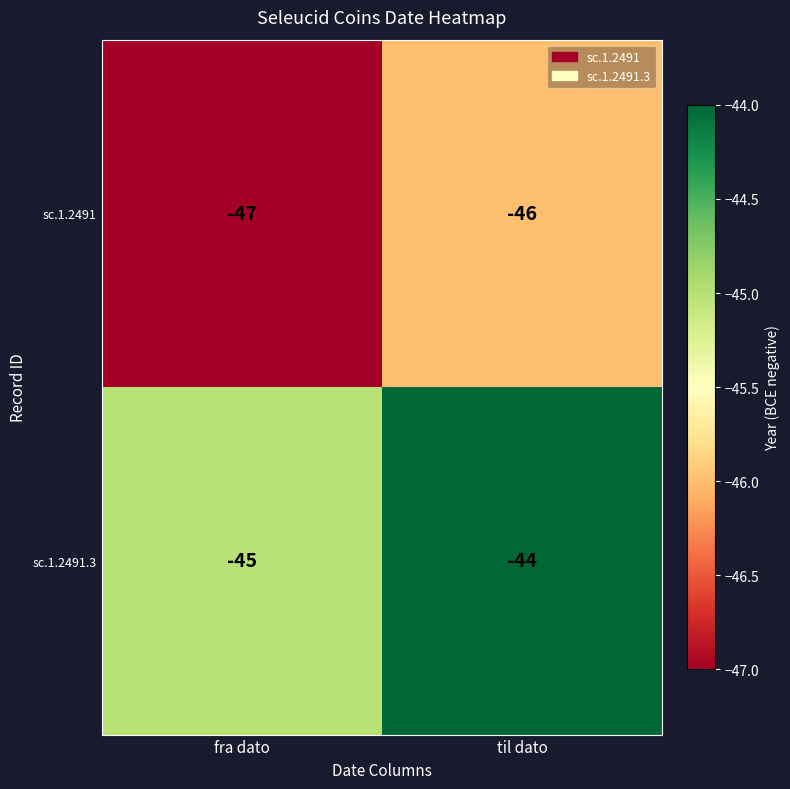

What is the average value of the sc.1.2491.3 series?

-44